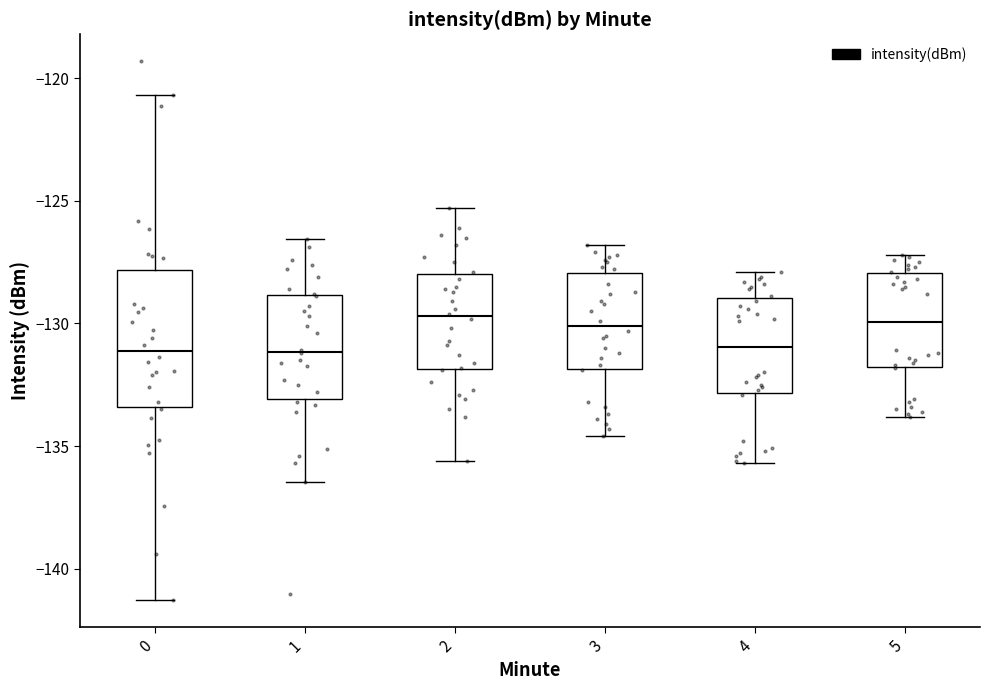

Reading left to right, read every box against the y-axis: the position of its median line, the range the box covers, and the ends of its whiskers. The values are not printed on the chart, so give them approximately, as read against the axis.

0: median -131.0, box -133.5 to -128.0, whiskers -141.5 to -120.5
1: median -131.0, box -133.0 to -129.0, whiskers -136.5 to -126.5
2: median -129.5, box -132.0 to -128.0, whiskers -135.5 to -125.5
3: median -130.0, box -132.0 to -128.0, whiskers -134.5 to -127.0
4: median -131.0, box -133.0 to -129.0, whiskers -135.5 to -128.0
5: median -130.0, box -132.0 to -128.0, whiskers -134.0 to -127.0